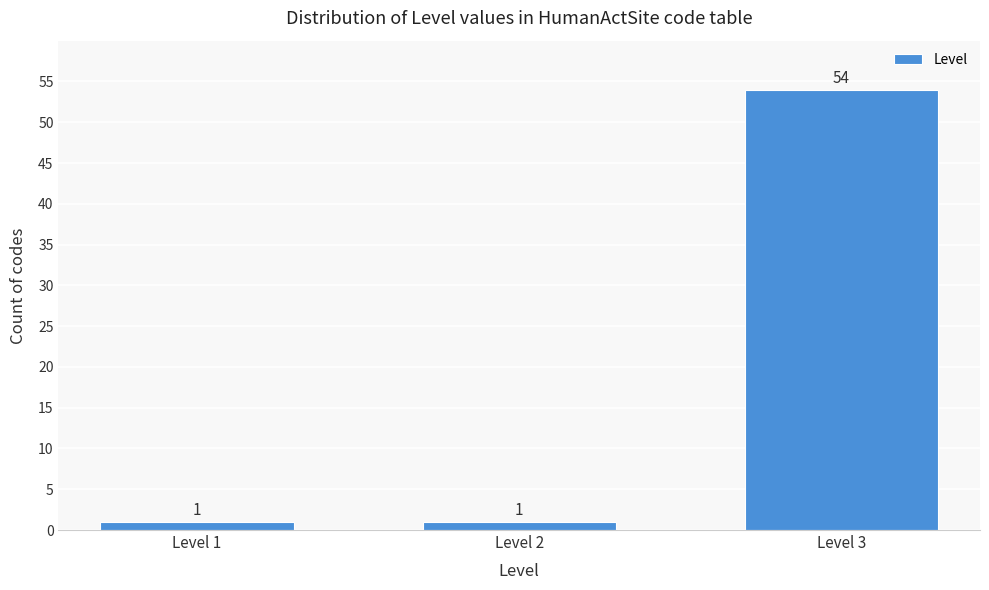

Reading right to left, transcribe all the data shown in this chart.

Level 3=54	Level 2=1	Level 1=1